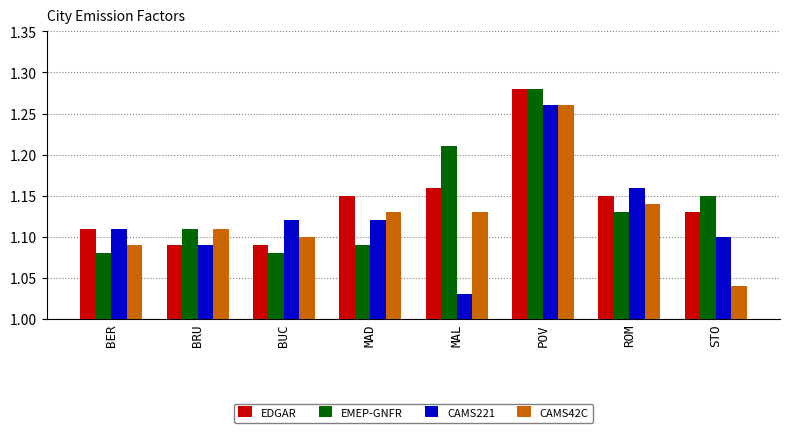

The value of EMEP-GNFR at STO is 1.1. True or false?

True